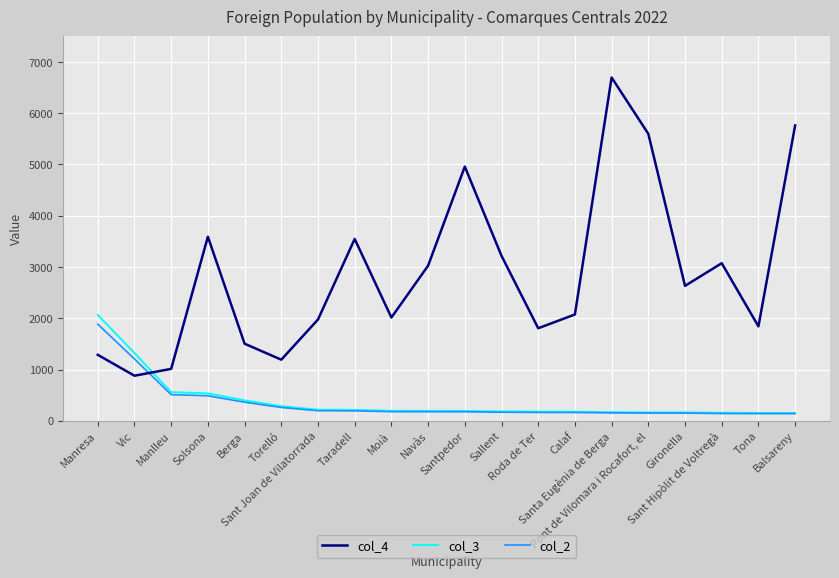

What is the spread (max minus min) of values at Taradell?

3353